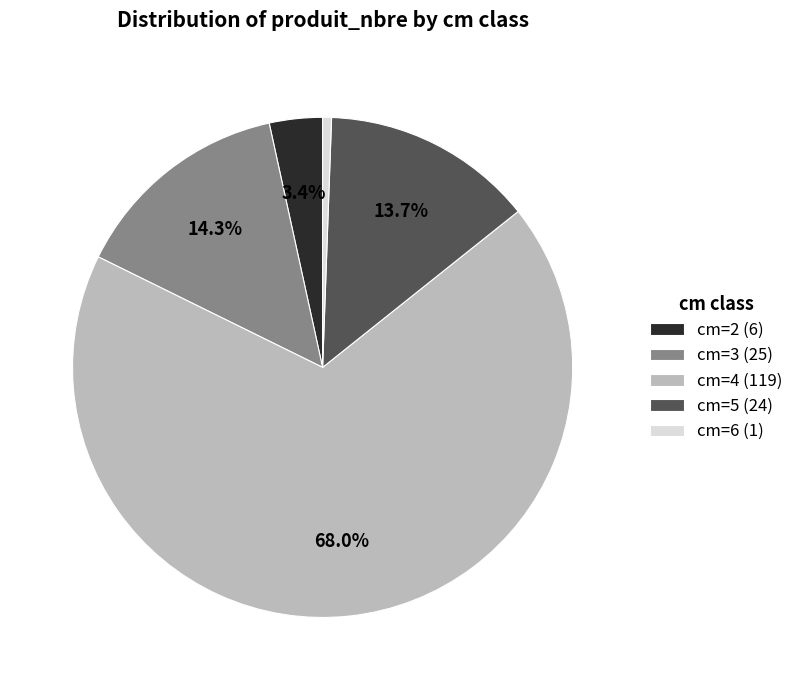

Is there any slice that represents more than half of the pie?

Yes